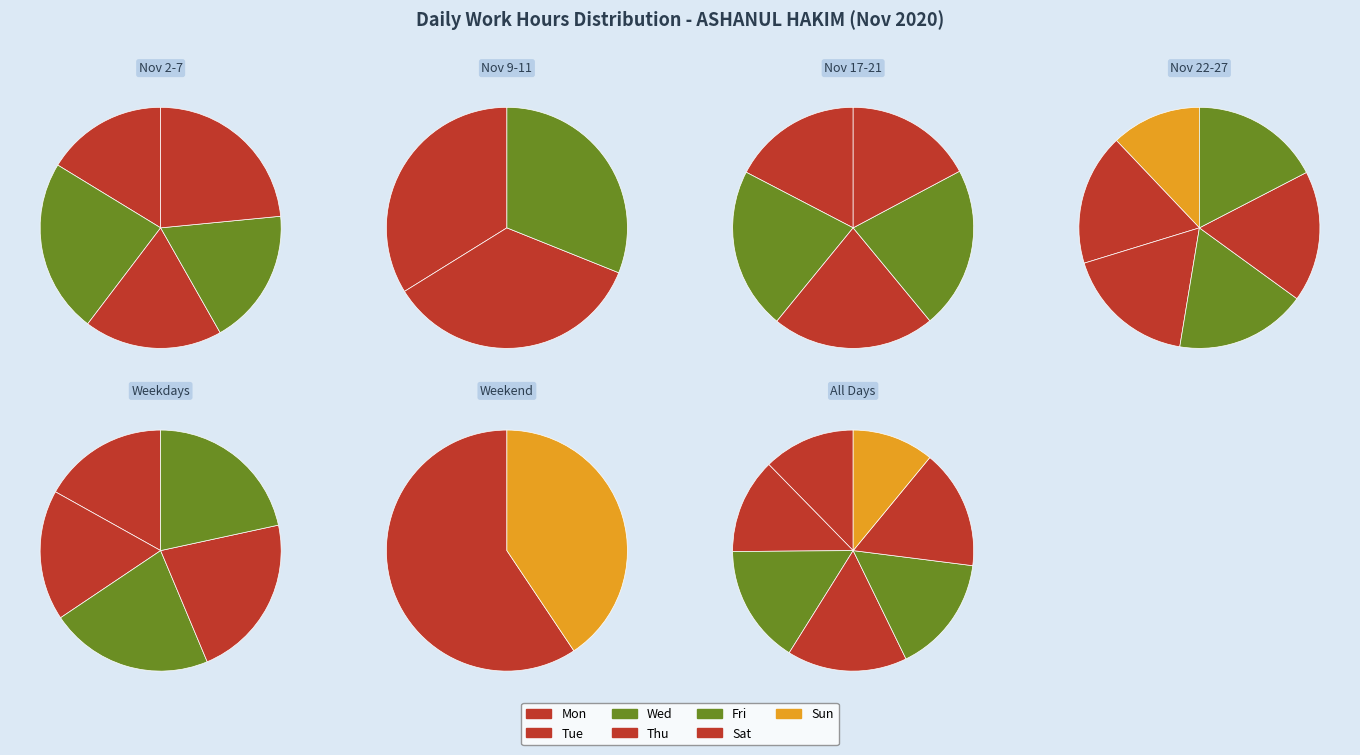

To the nearest percent, what percentage of the pie is Wed?

16%